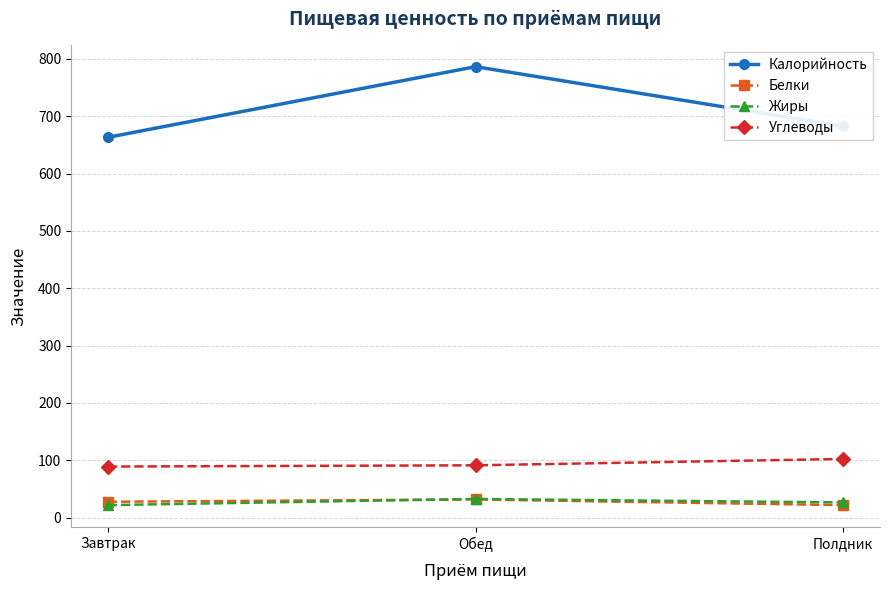

At which category is the sum across all series the highest?

Обед